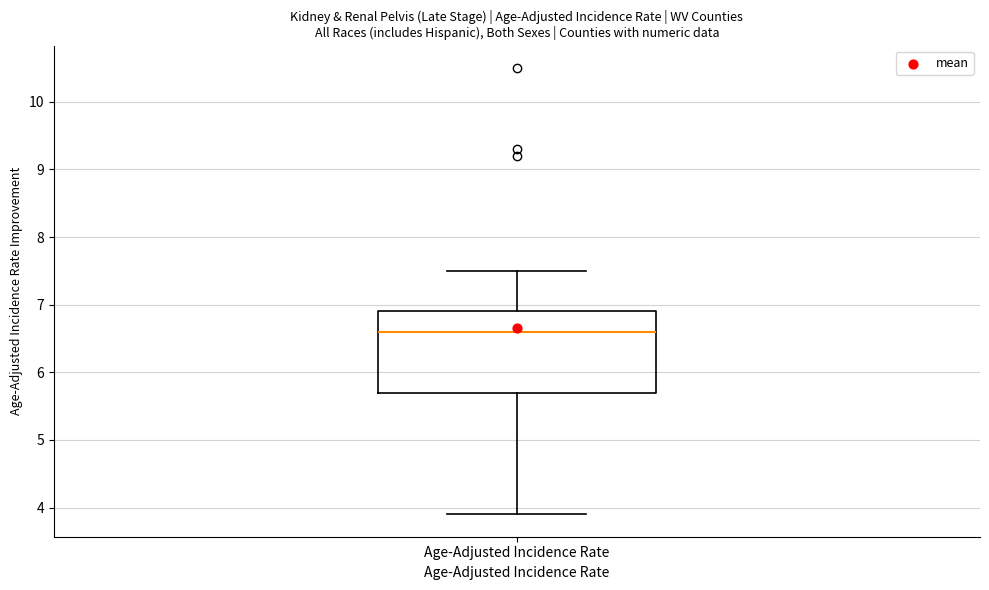

Where is the lower edge of the box for Age-Adjusted Incidence Rate on the y-axis? The values are not printed on the chart, so give them approximately, as read against the axis.

5.7